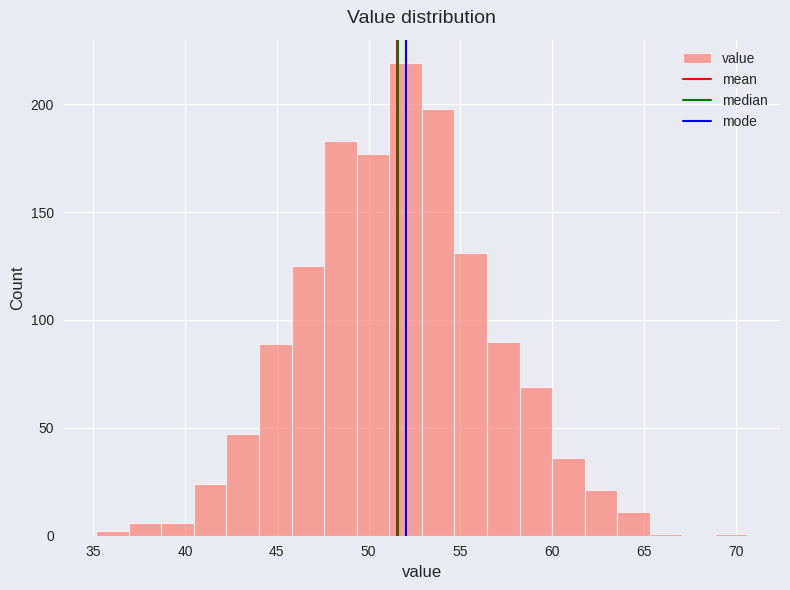

Read against the x-axis, roughly where is the centre of the tallest bar?

52.0